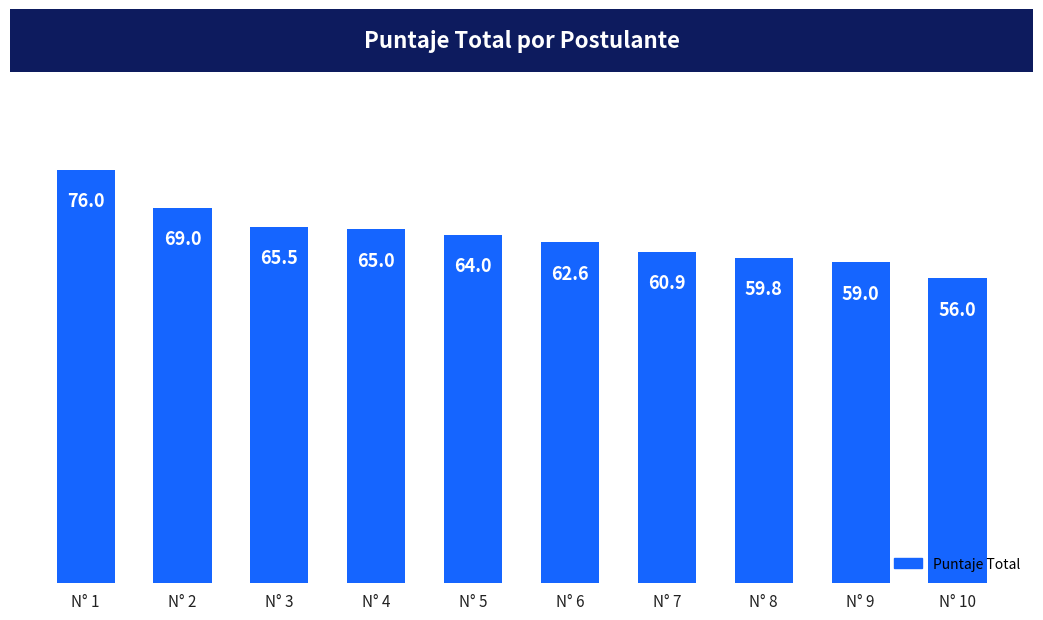

What is the value of the 2nd bar from the left?

69.0